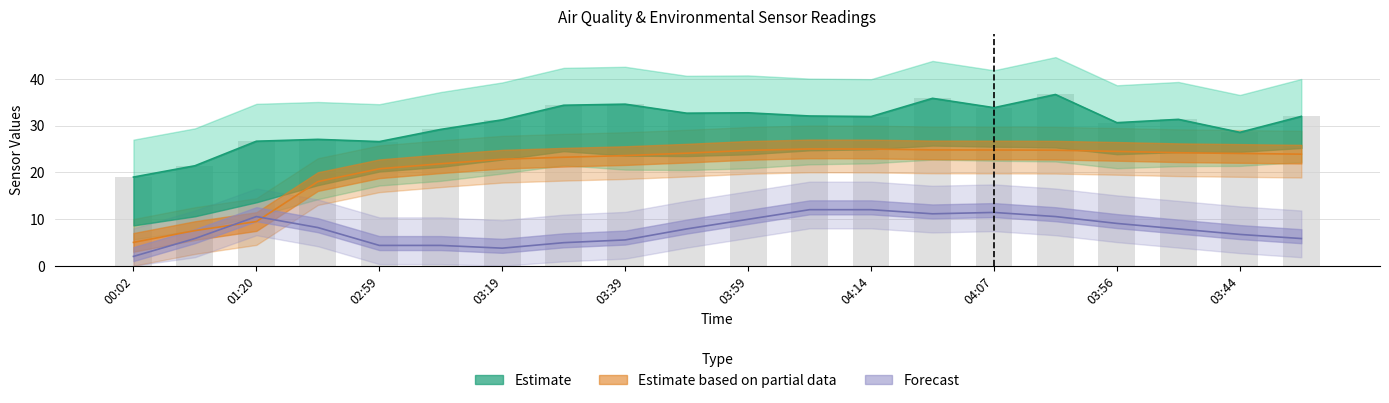

Reading left to right, list all the values displayed in this chart.

BME280_humidity: 5.0	7.5	9.5	18.0	20.8	21.8	22.8	23.2	23.6	24.1	24.7	25.0	25.0	24.8	24.8	24.7	24.5	24.2	24.0	23.9
BME280_temperature: 2.0	5.8	10.5	8.2	4.4	4.4	3.8	4.9	5.5	7.9	9.9	12.0	12.0	11.1	11.4	10.5	9.1	7.9	6.7	5.8
SDS_P1: 19.0	21.4	26.6	27.1	26.6	29.2	31.2	34.4	34.6	32.6	32.7	32.0	31.9	35.8	33.8	36.6	30.6	31.3	28.6	32.0